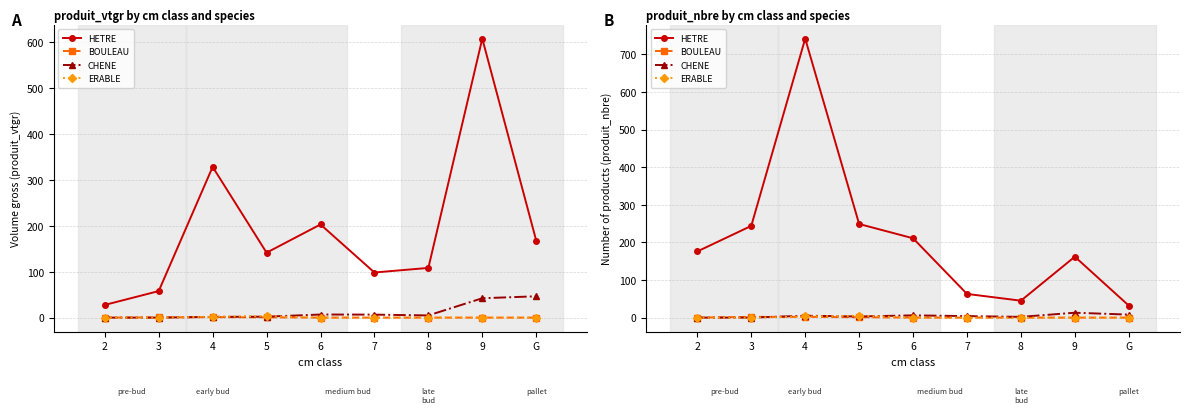

In HETRE, how many points are lower than both neighbors (excluding endpoints)?

1